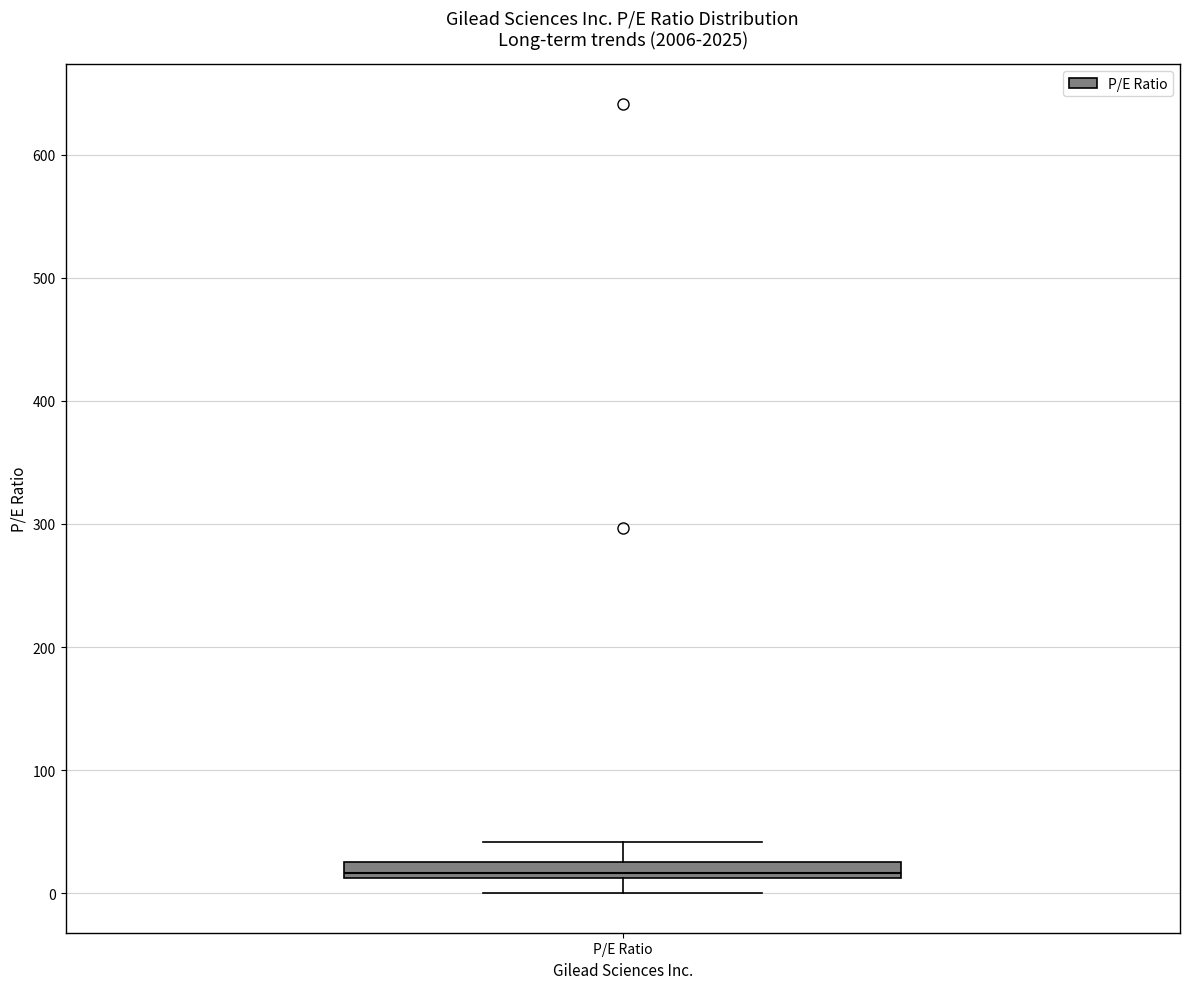

Where does the upper whisker of the box for P/E Ratio end on the y-axis? The values are not printed on the chart, so give them approximately, as read against the axis.

40